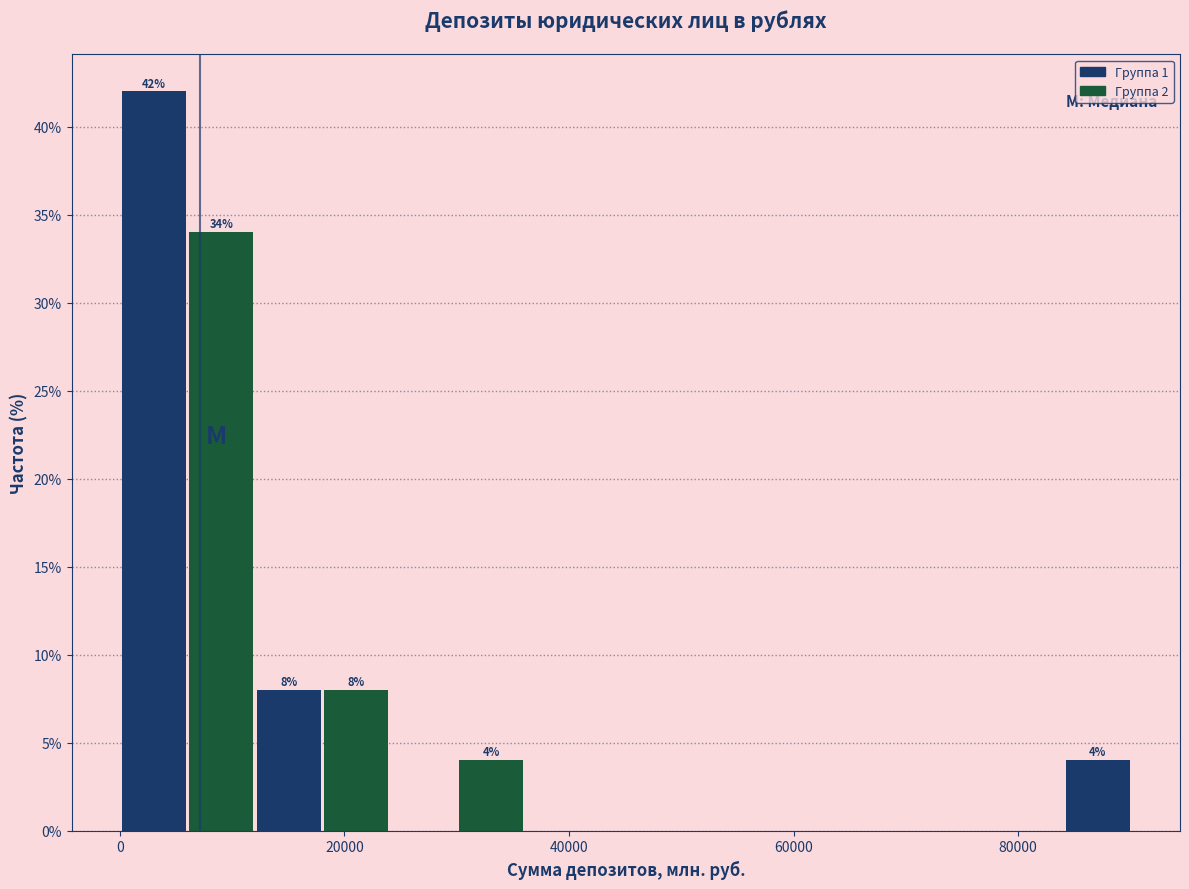

Read against the x-axis, roughly where is the centre of the tallest bar?

4000